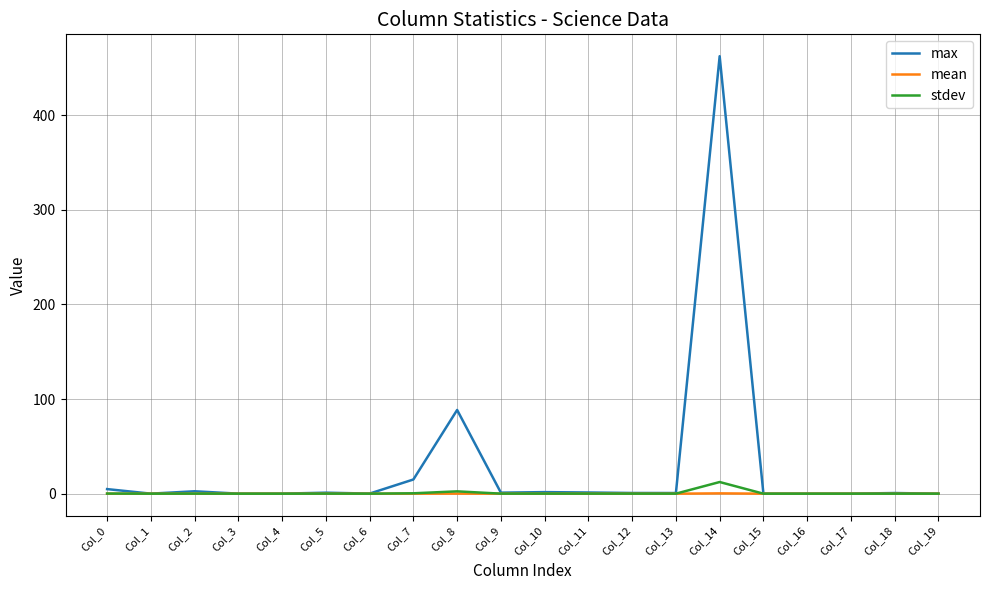

Which series has the largest range (max minus min)?

max